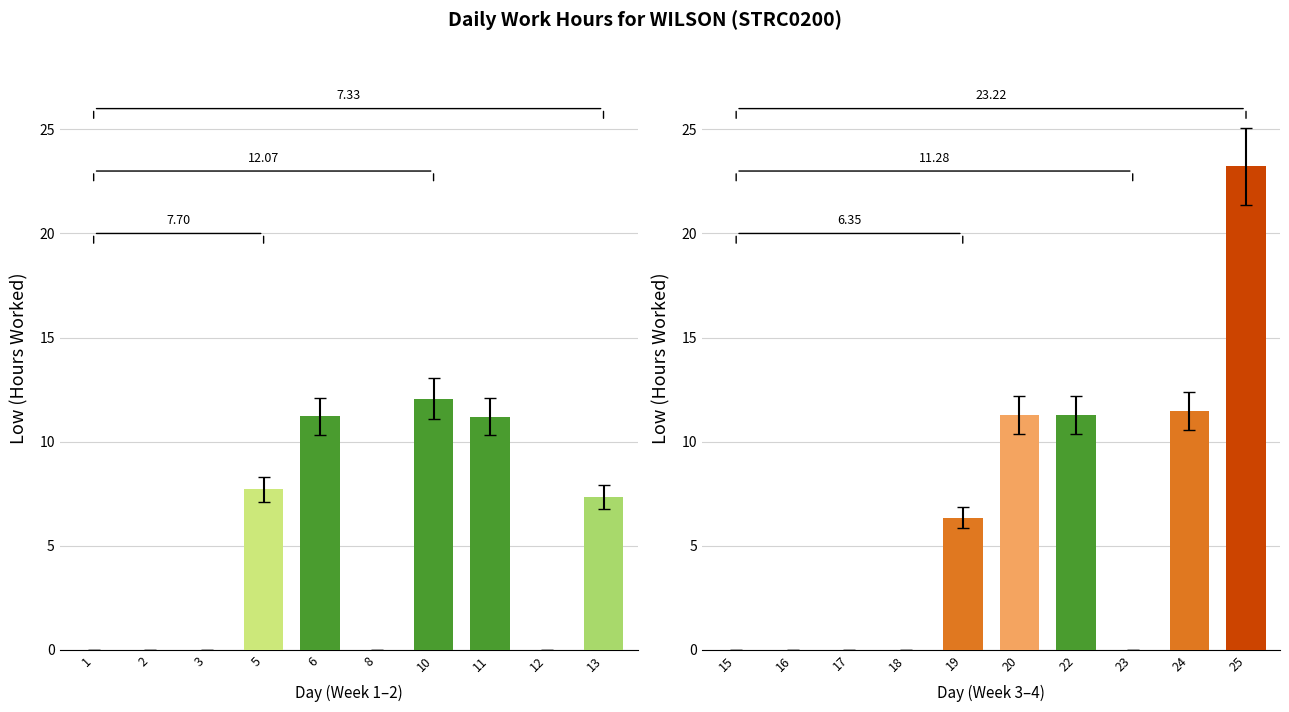

Rank the categories by value from lowest to highest.

1, 2, 3, 8, 12, 15, 16, 17, 18, 23, 19, 13, 5, 11, 6, 20, 22, 24, 10, 25